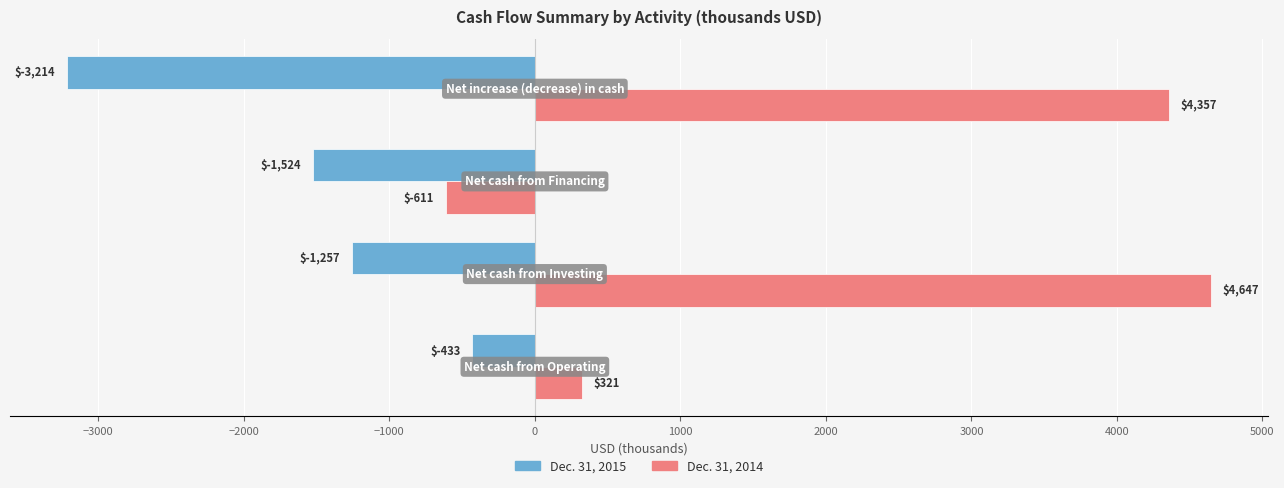

What is the minimum value shown in the chart?

-3214